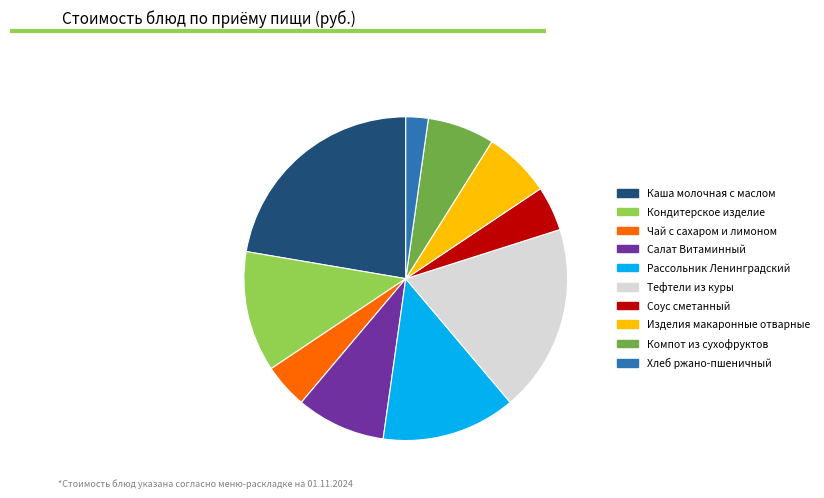

Does any single category account for the majority?

No